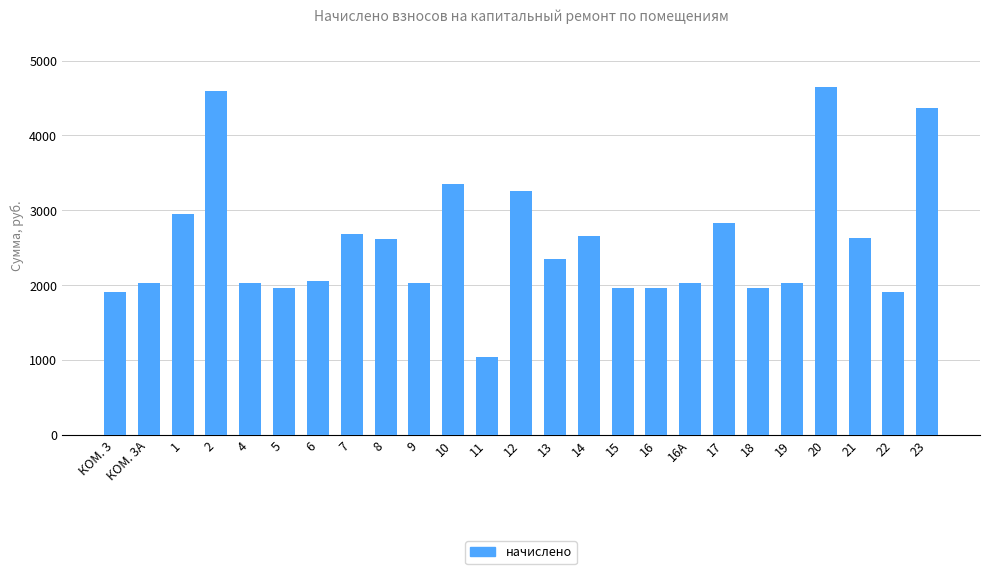

What is the minimum value shown in the chart?

1043.3